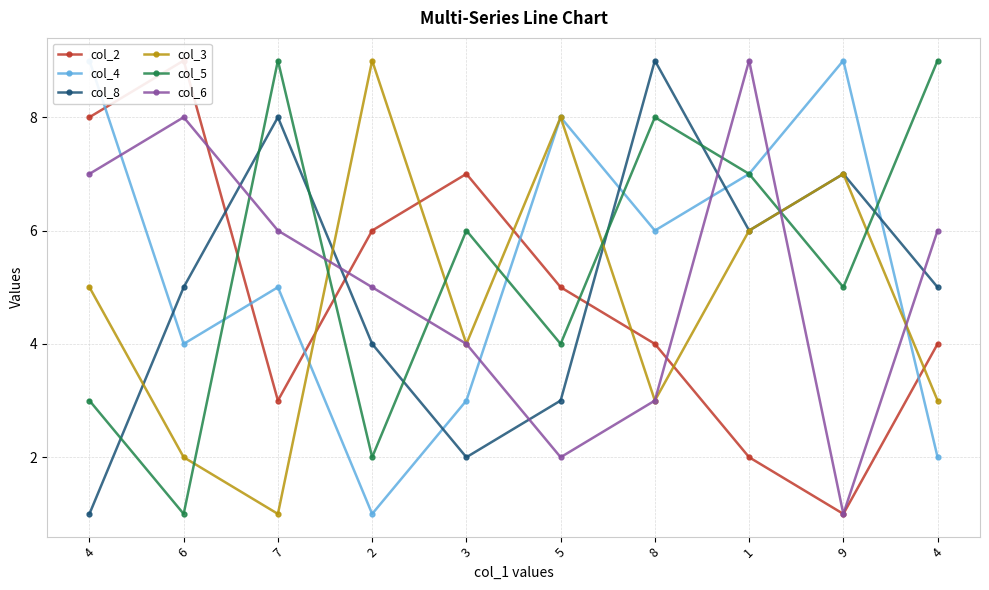

True or false: col_6 and col_4 intersect in this chart.

True